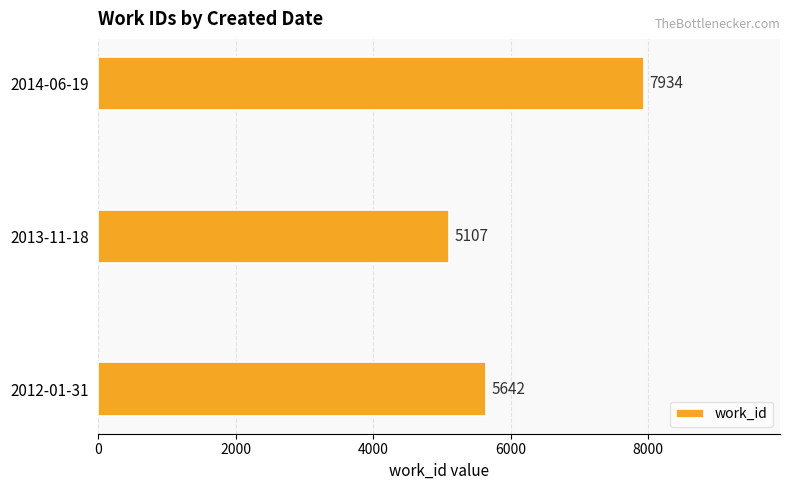

Which has a higher value, 2014-06-19 or 2013-11-18?

2014-06-19